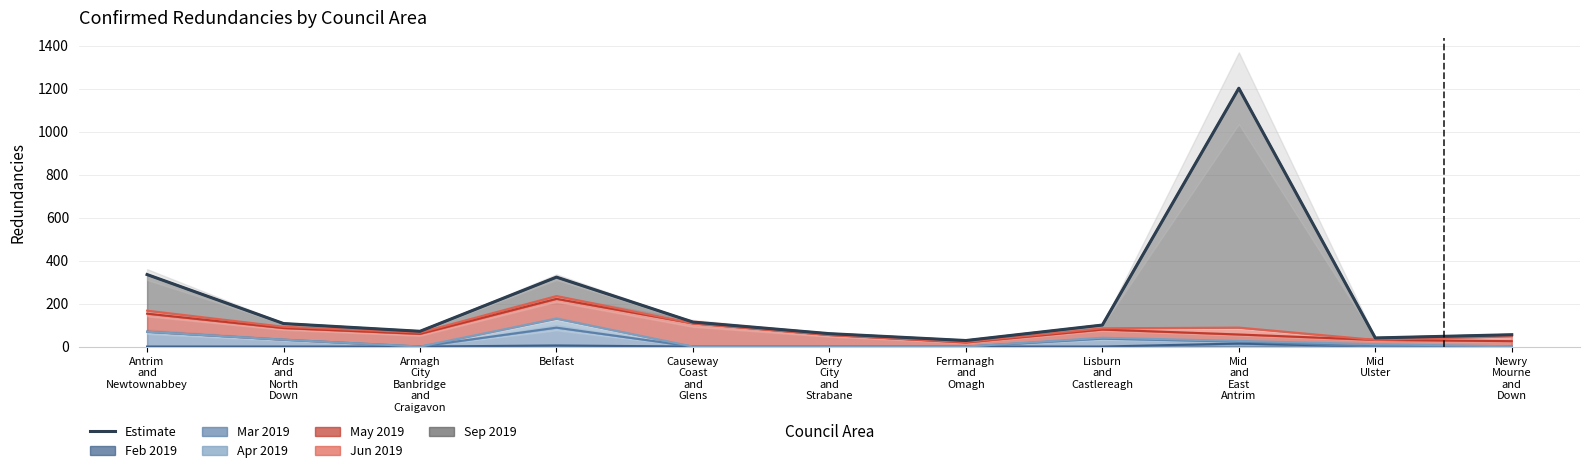

The value at Mid
Ulster is 70. True or false?

False